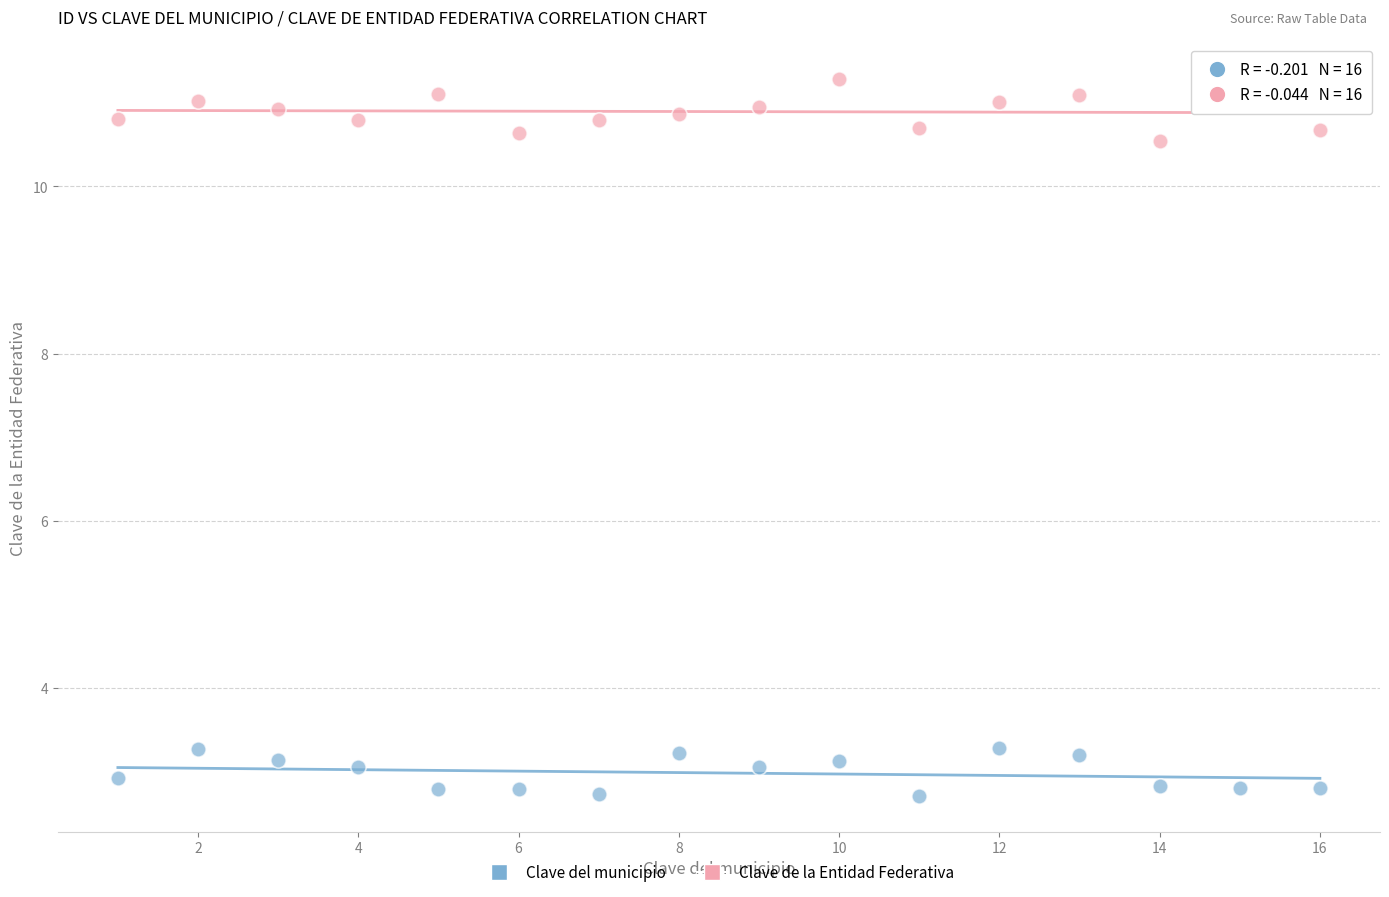

Which series contains the lowest Y value?

Clave del municipio